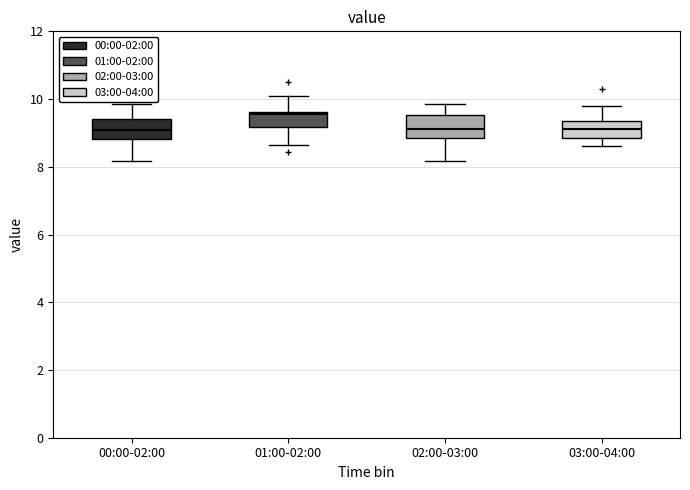

Reading left to right, read every box against the y-axis: the position of its median line, the range the box covers, and the ends of its whiskers. The values are not printed on the chart, so give them approximately, as read against the axis.

00:00-02:00: median 9.2, box 8.8 to 9.4, whiskers 8.2 to 9.8
01:00-02:00: median 9.6 (just below the box's upper edge), box 9.2 to 9.6, whiskers 8.6 to 10.2
02:00-03:00: median 9.2, box 8.8 to 9.6, whiskers 8.2 to 9.8
03:00-04:00: median 9.2, box 8.8 to 9.4, whiskers 8.6 to 9.8